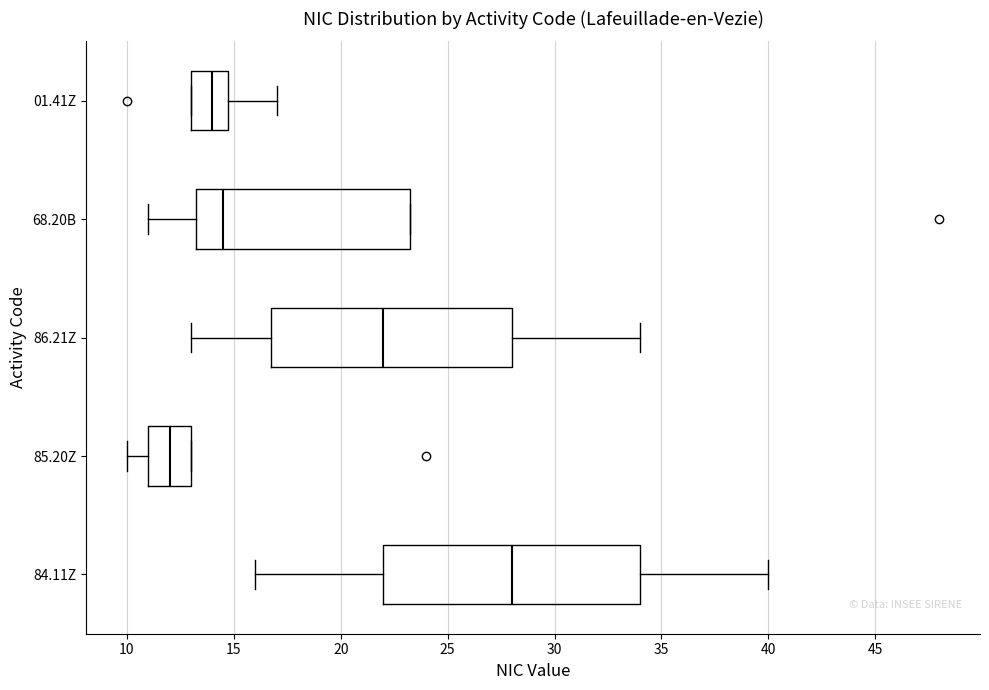

Which box's median line is the furthest to the right?

84.11Z